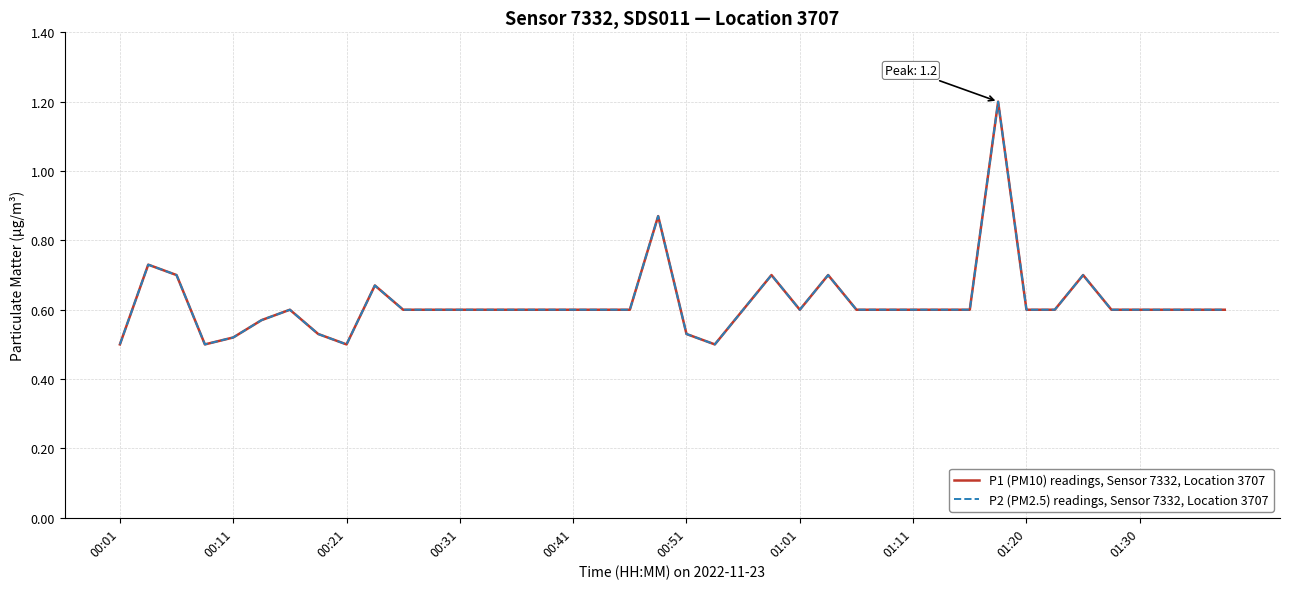

Reading right to left, extract all data points from this chart.

P1 (PM10) readings, Sensor 7332, Location 3707: 0.6	0.6	0.6	0.6	0.6	0.7	0.6	0.6	1.2	0.6	0.6	0.6	0.6	0.6	0.7	0.6	0.7	0.6	0.5	0.5	0.9	0.6	0.6	0.6	0.6	0.6	0.6	0.6	0.6	0.6	0.7	0.5	0.5	0.6	0.6	0.5	0.5	0.7	0.7	0.5
P2 (PM2.5) readings, Sensor 7332, Location 3707: 0.6	0.6	0.6	0.6	0.6	0.7	0.6	0.6	1.2	0.6	0.6	0.6	0.6	0.6	0.7	0.6	0.7	0.6	0.5	0.5	0.9	0.6	0.6	0.6	0.6	0.6	0.6	0.6	0.6	0.6	0.7	0.5	0.5	0.6	0.6	0.5	0.5	0.7	0.7	0.5